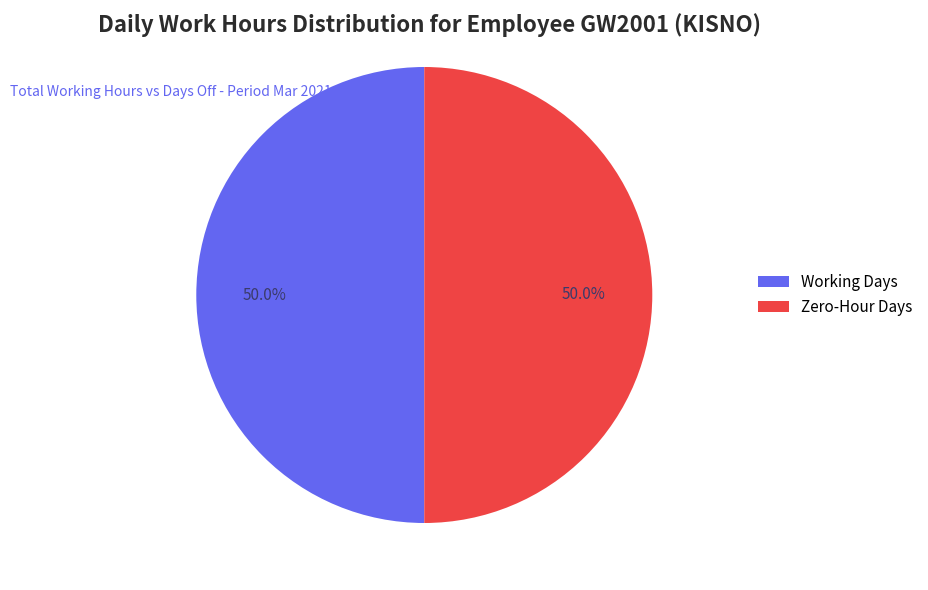

How many slices are in this pie chart?

2